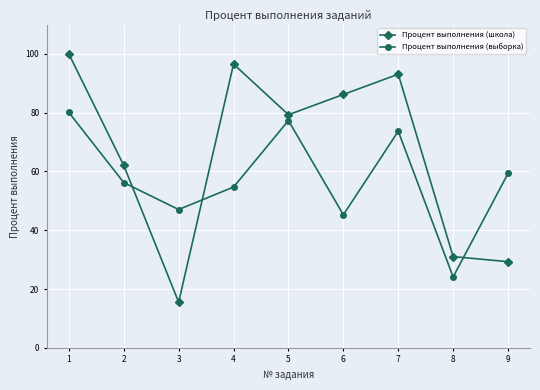

True or false: Процент выполнения (школа) has a value of 39.4 at 9.

False